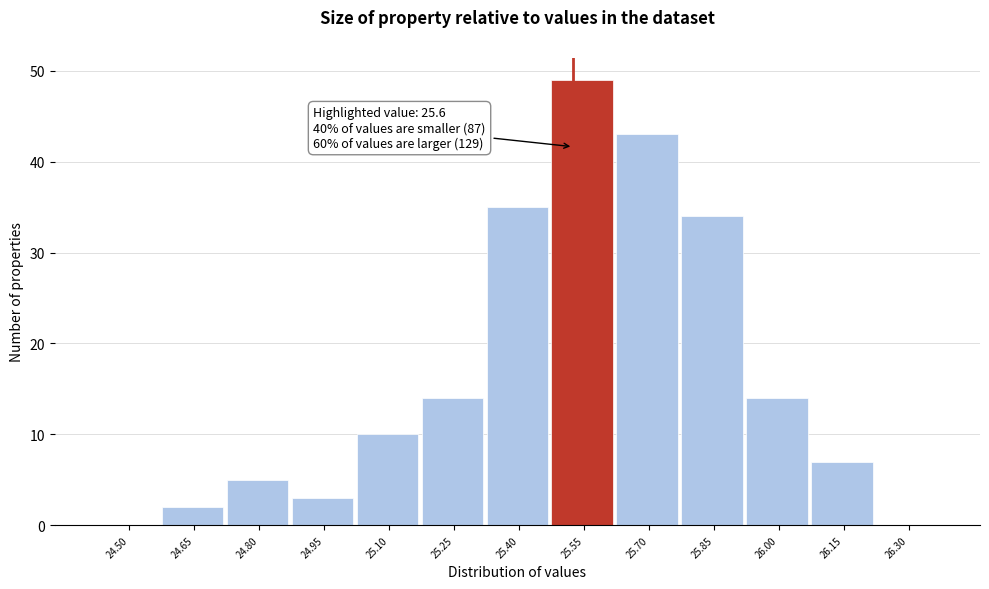

Reading right to left, transcribe all the data shown in this chart.

26.30=0	26.15=7	26.00=14	25.85=34	25.70=43	25.55=49	25.40=35	25.25=14	25.10=10	24.95=3	24.80=5	24.65=2	24.50=0